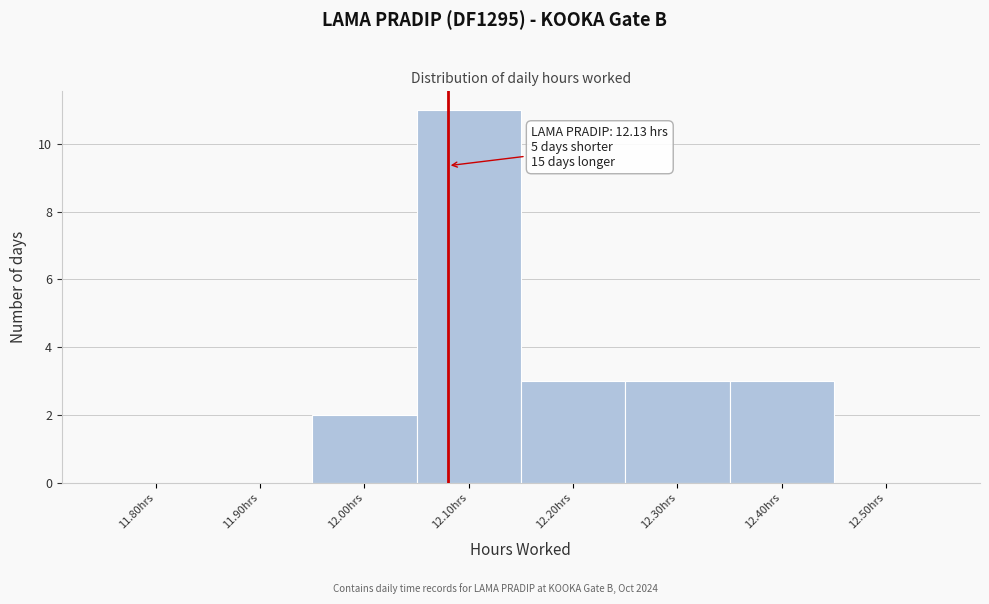

Reading left to right, extract all data points from this chart.

11.80hrs=0	11.90hrs=0	12.00hrs=2	12.10hrs=11	12.20hrs=3	12.30hrs=3	12.40hrs=3	12.50hrs=0